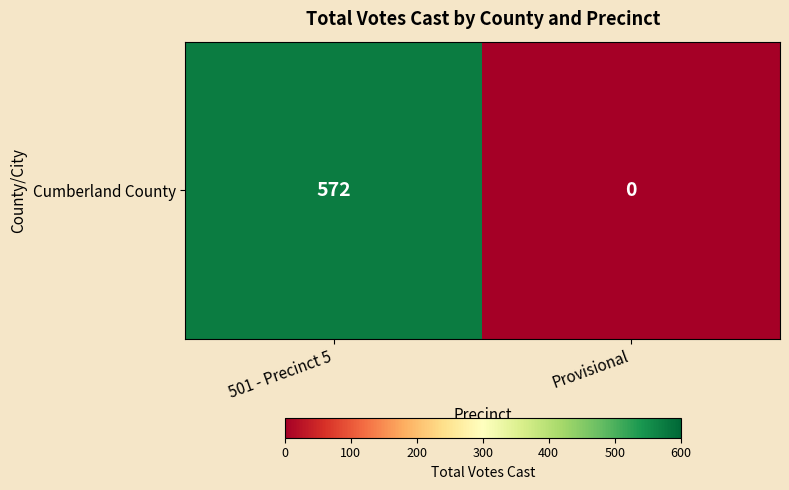

At which label is the value closest to 286?

501 - Precinct 5